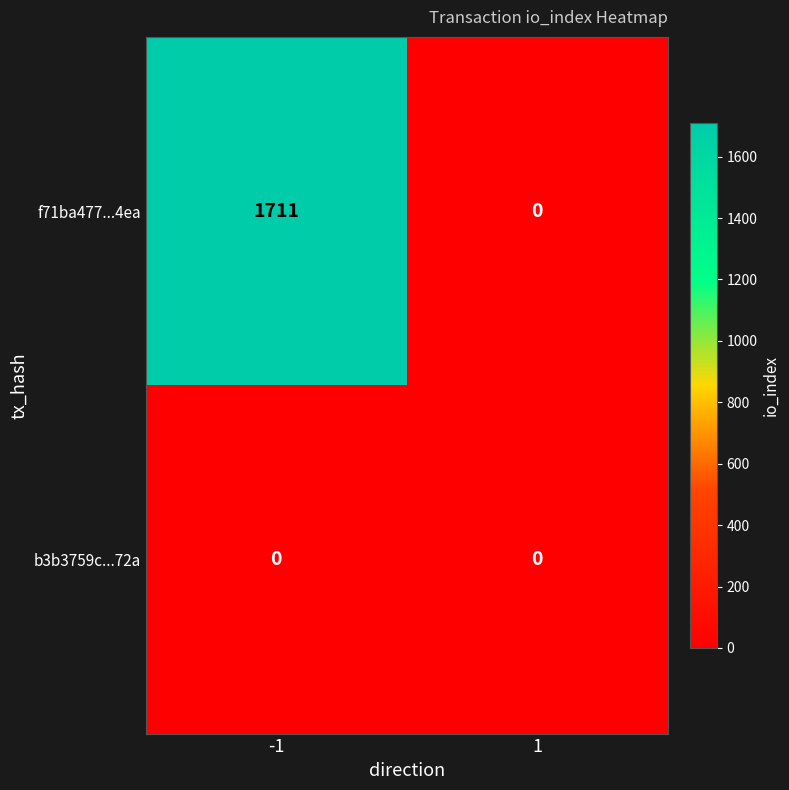

Reading left to right, what are all the values shown in this chart?

f71ba477...4ea: -1=1711	1=0
b3b3759c...72a: -1=0	1=0